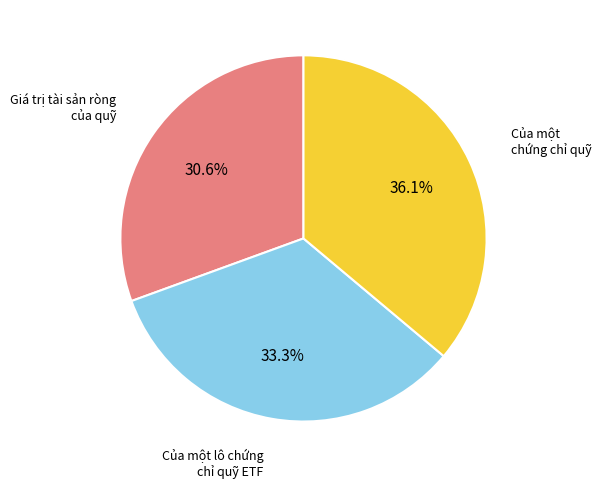

Is there any slice that represents more than half of the pie?

No